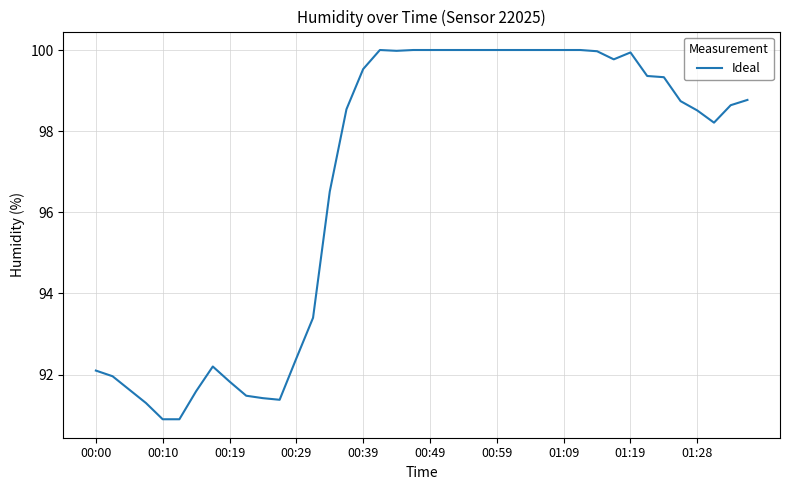

Is this an area chart (filled region under the line)?

No